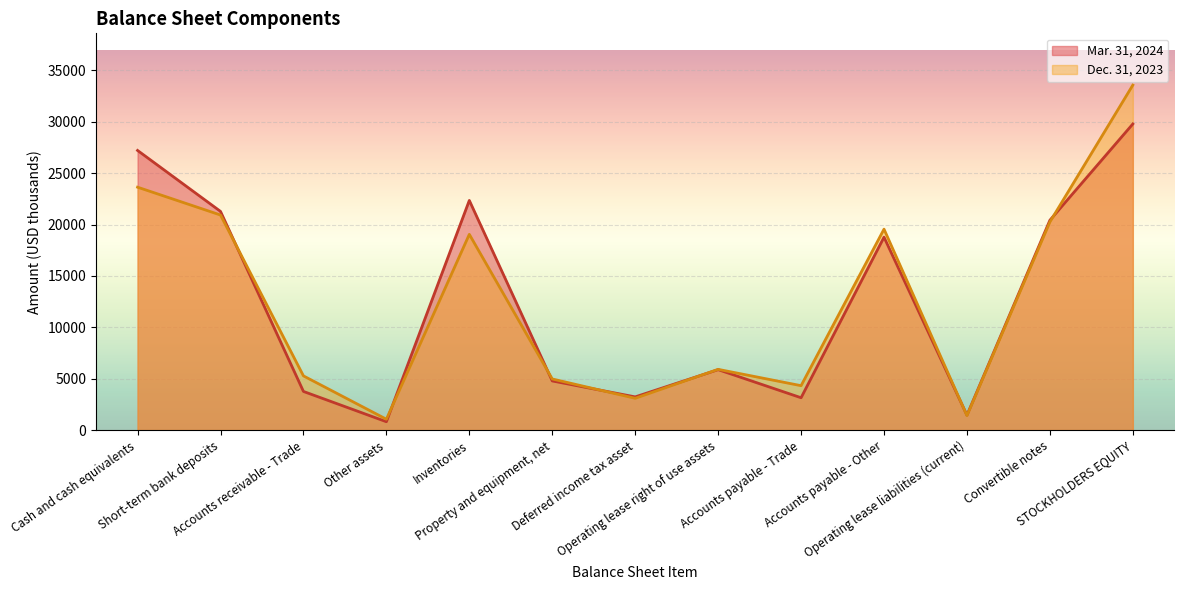

Rank the series by their average value, from lowest to highest.

Mar. 31, 2024, Dec. 31, 2023